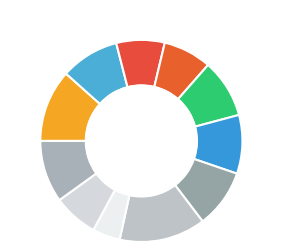

How many segments does this pie chart have?

11